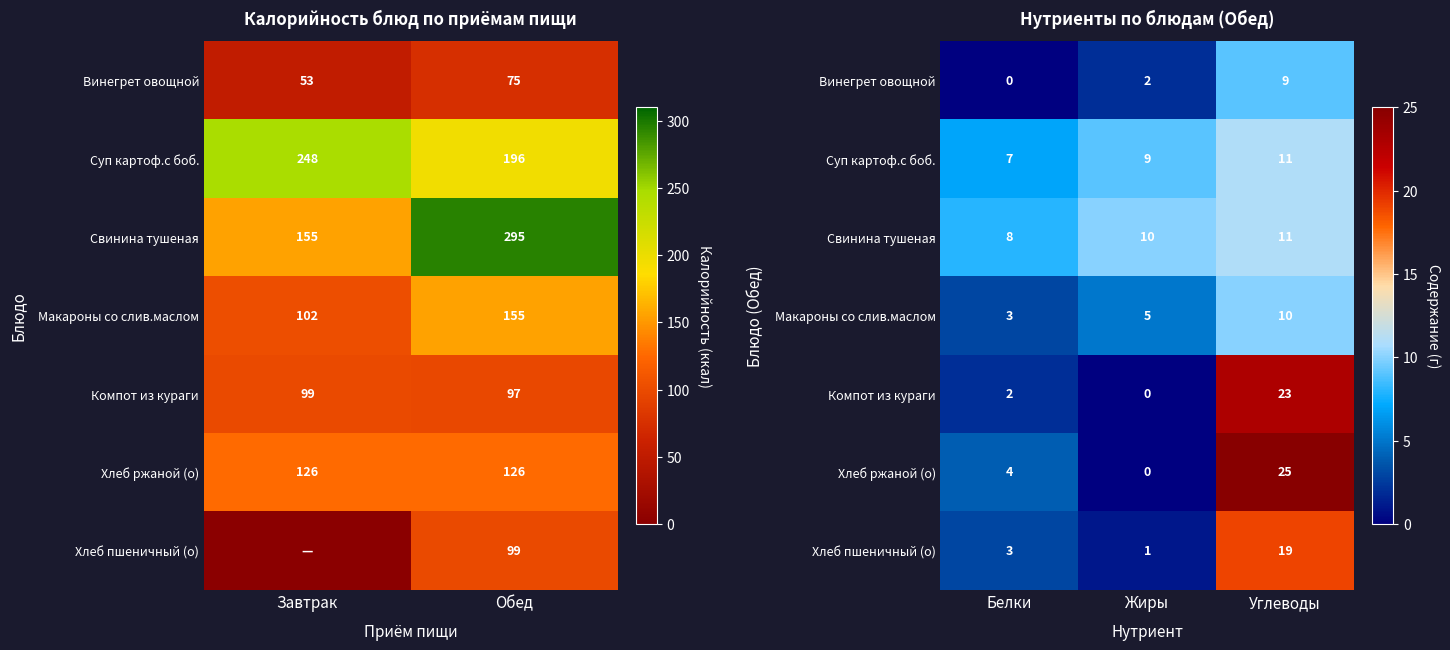

At how many categories does at least one series exceed 3?

3